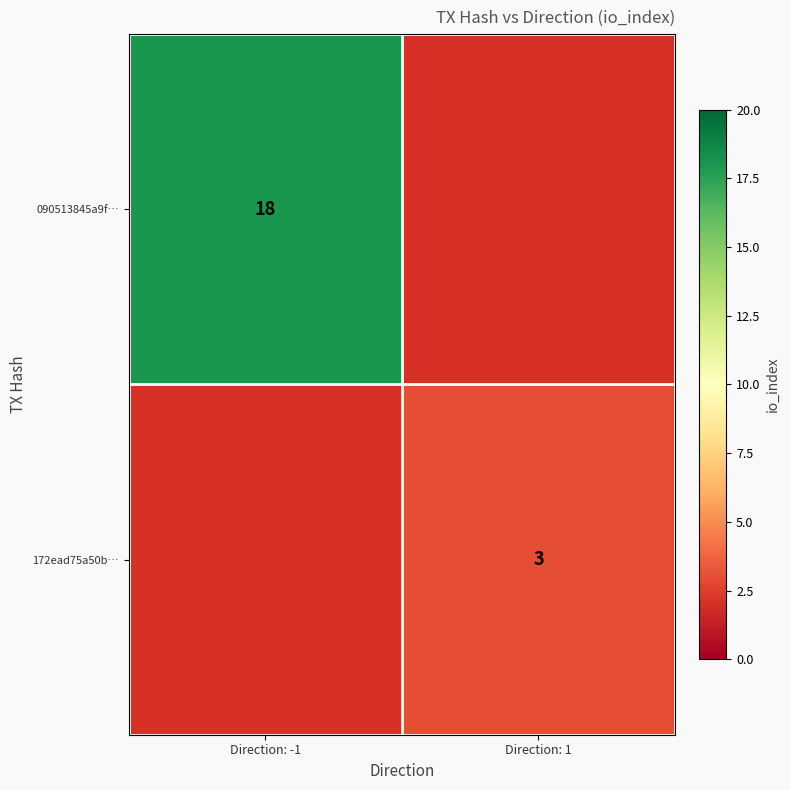

At how many categories does at least one series exceed 16?

1